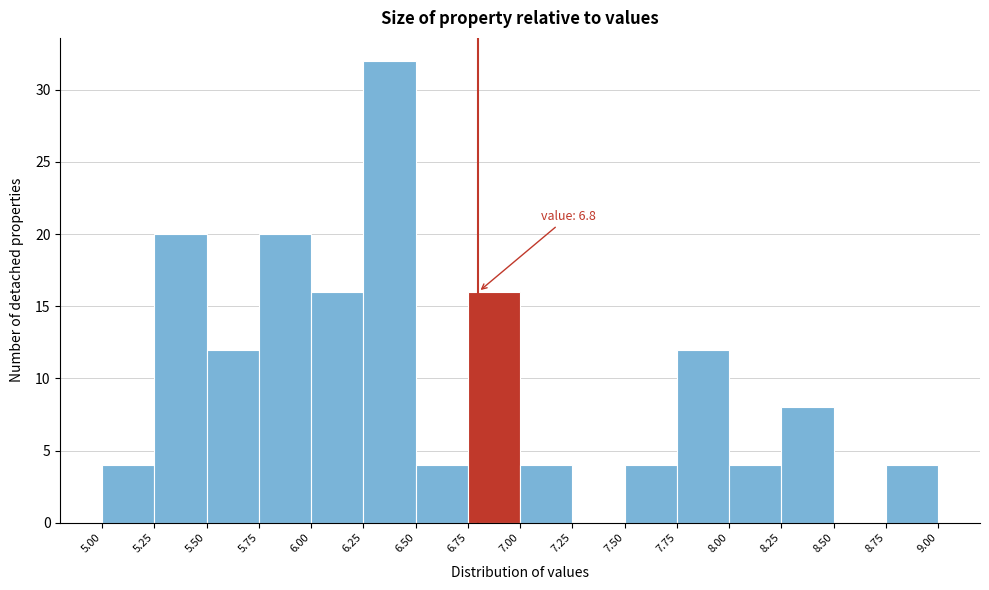

Which range on the x-axis has the tallest bar?

6.25 to 6.50